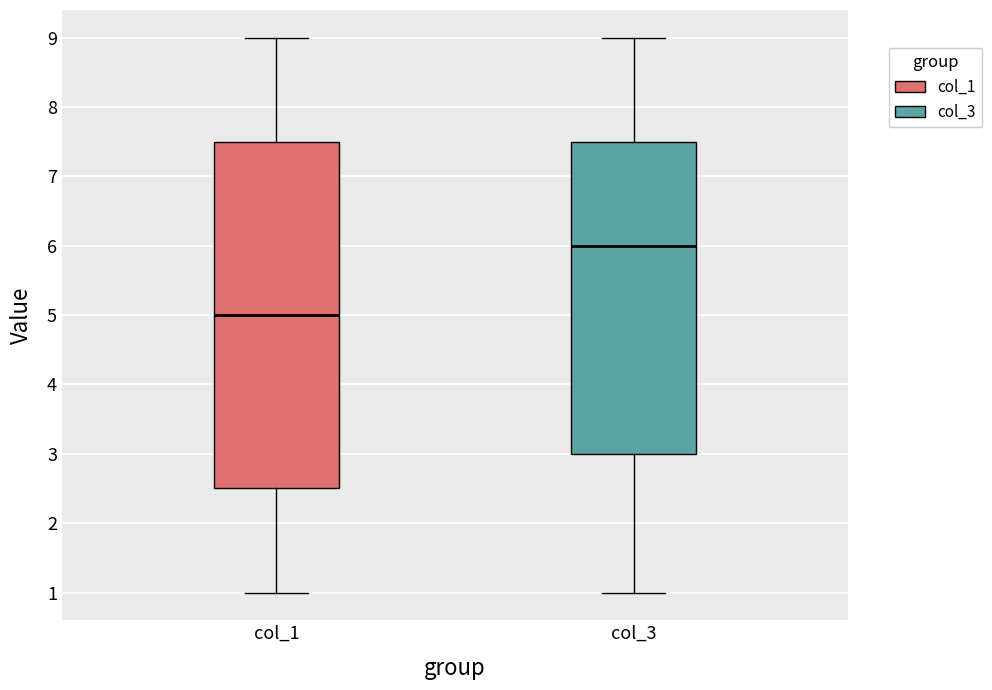

Which box's median line is the lowest?

col_1